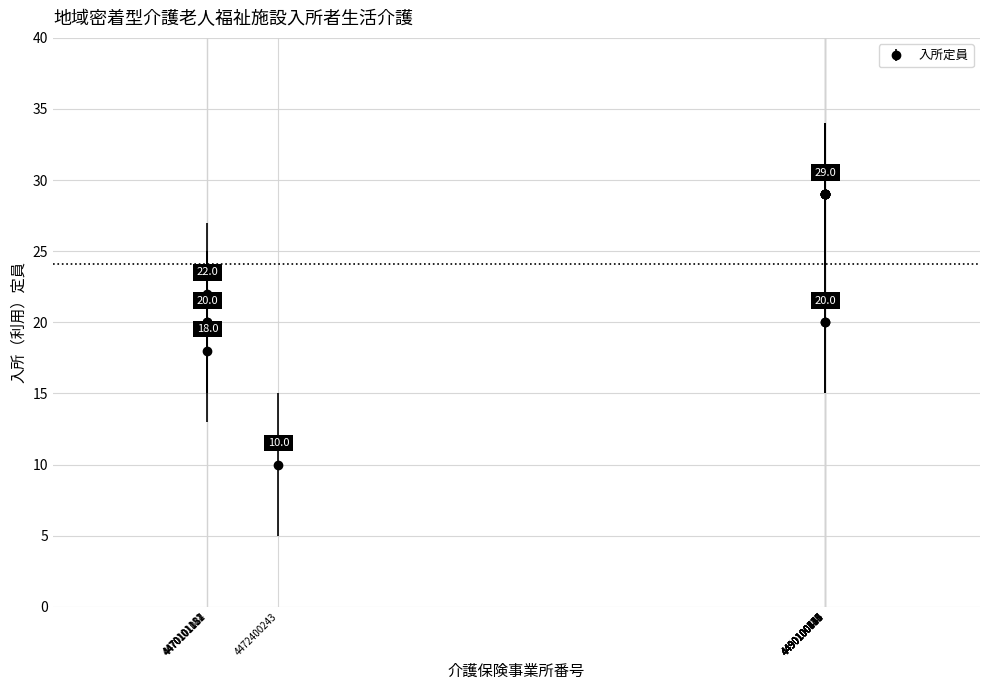

Count the values in the range 20 to 29.

13